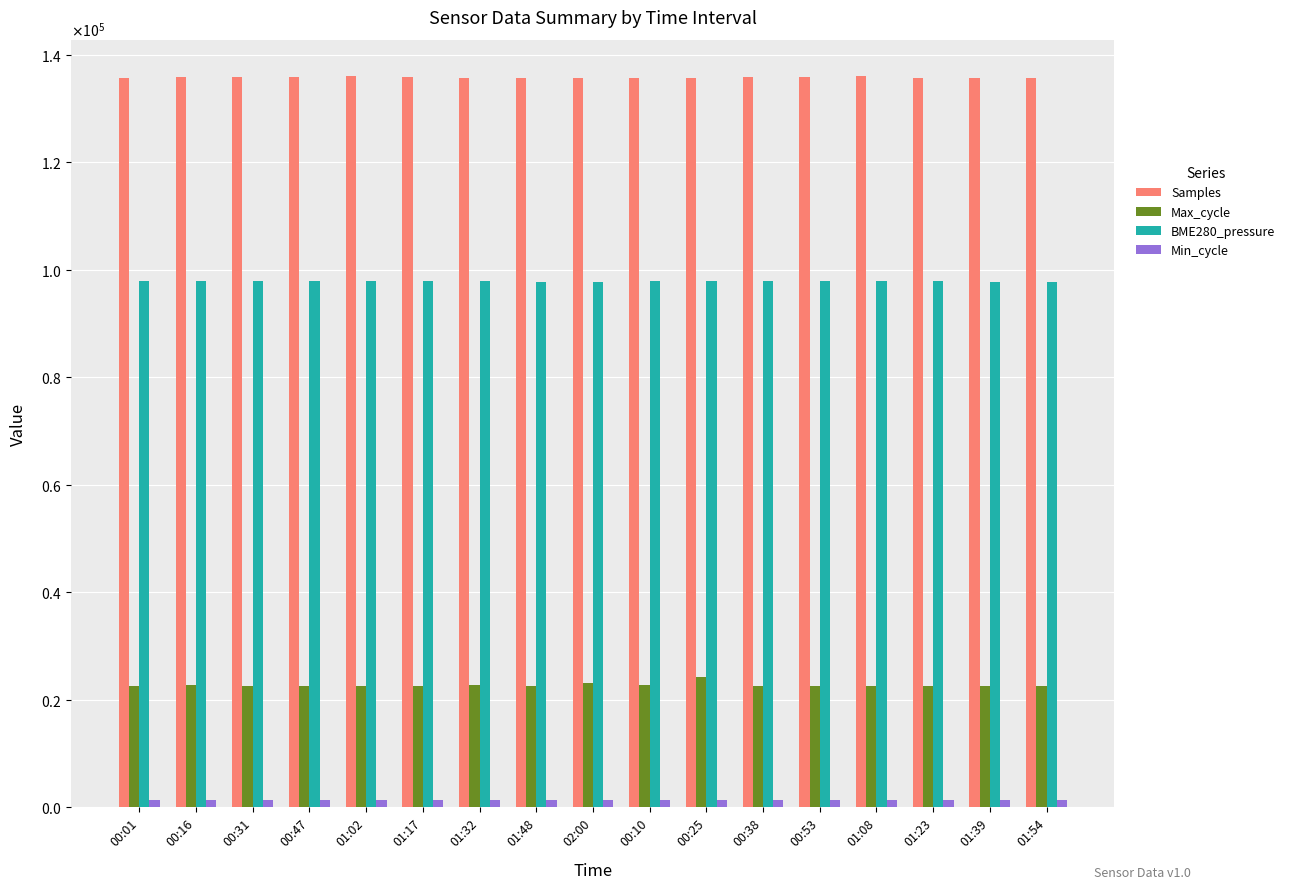

What is the total value across all series at 01:54?

257197